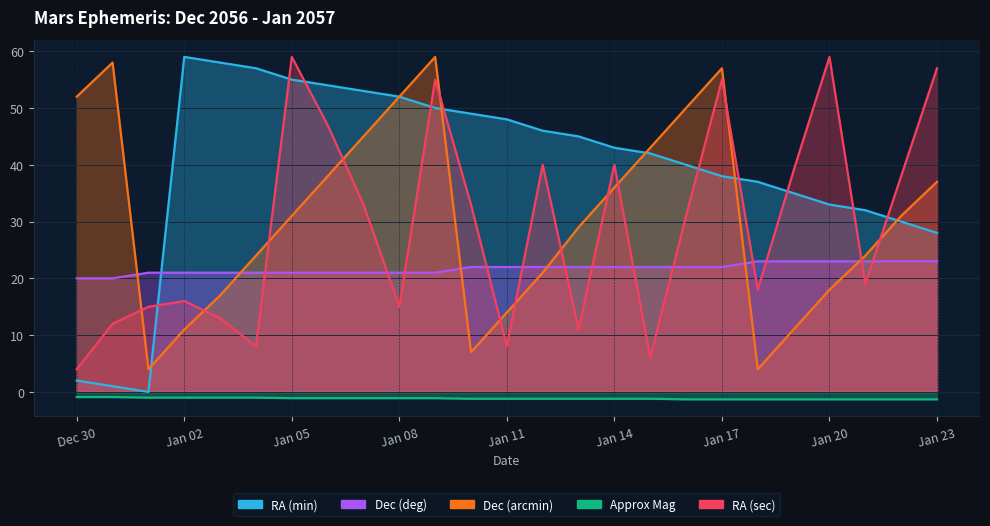

Between which two adjacent categories do Dec (deg) and RA (min) first intersect?

Jan 01 and Jan 02